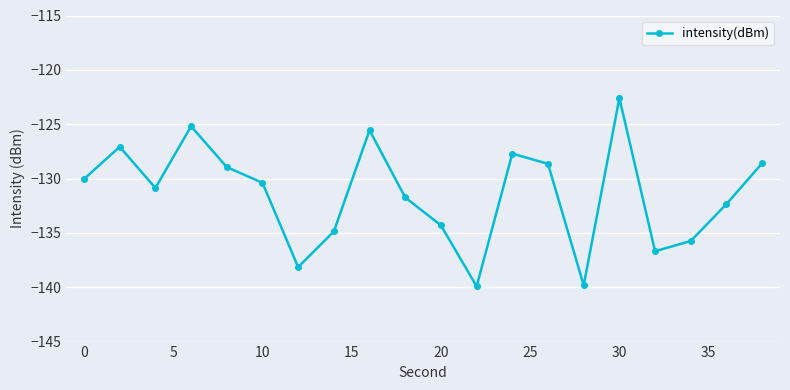

What is the value of the 7th point from the left?

-138.1